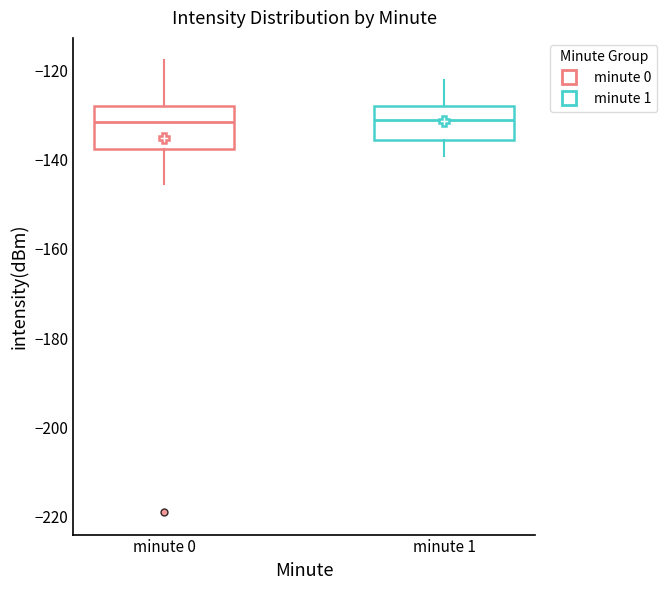

Where does the lower whisker of the box for minute 0 end on the y-axis? The values are not printed on the chart, so give them approximately, as read against the axis.

-146